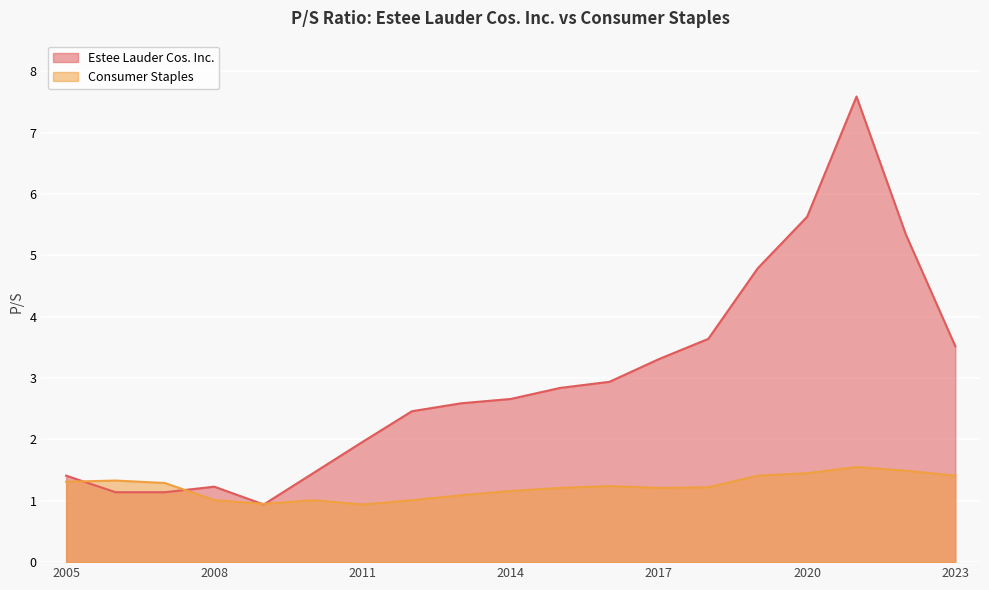

Which series changed the most between 2011 and 2023?

Estee Lauder Cos. Inc.